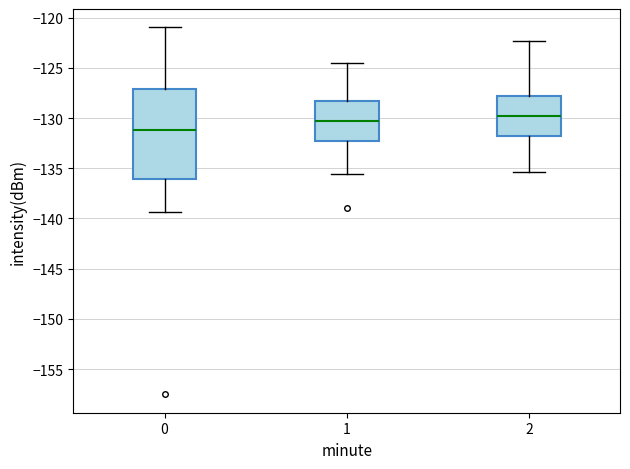

Where is the upper edge of the box at x = 2 on the y-axis? The values are not printed on the chart, so give them approximately, as read against the axis.

-128.0